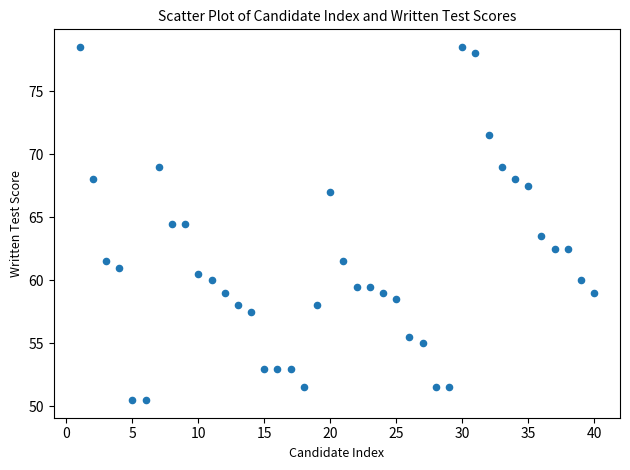

What is the range of Y values (max minus min)?

28.0